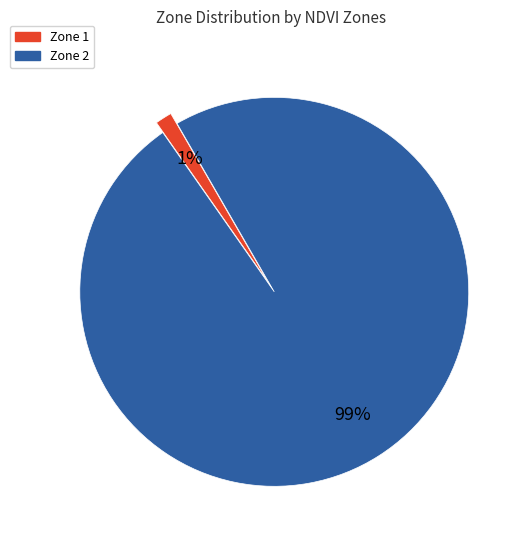

To the nearest percent, what is the average slice percentage?

50%